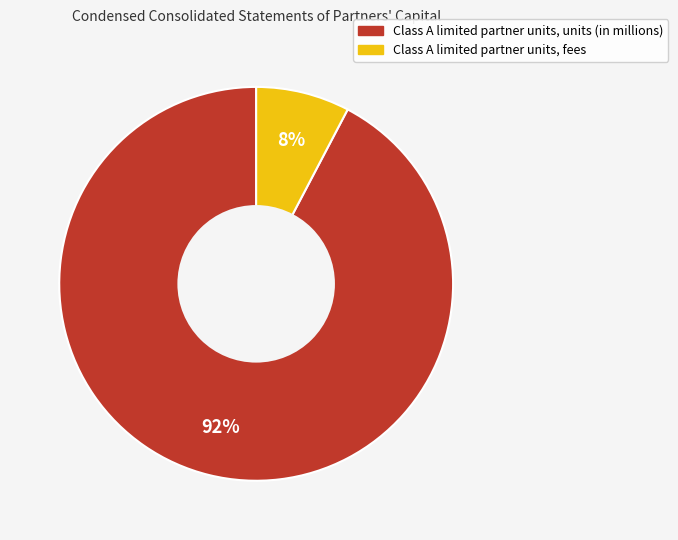

Count the number of slices in the pie.

2